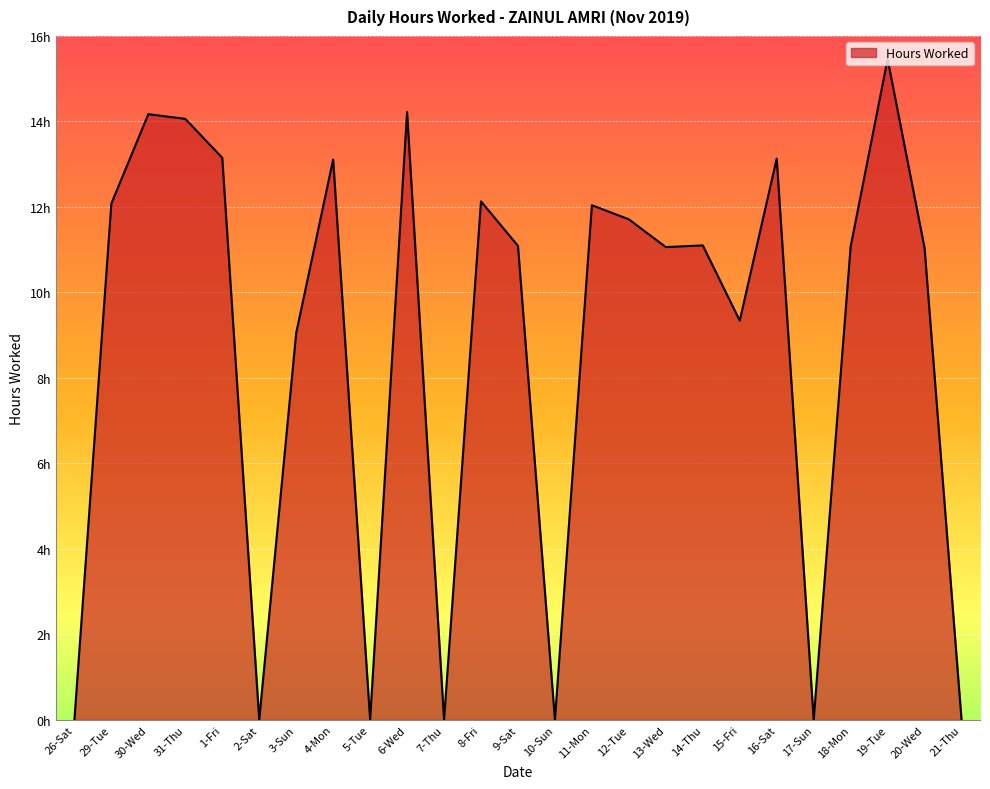

Does the chart display data point markers on the line(s)?

No